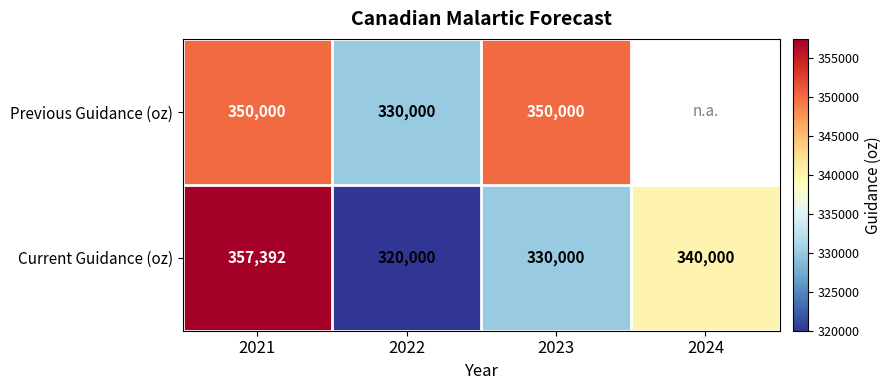

The Previous Guidance (oz) series shows 240433.1 at 2021. True or false?

False